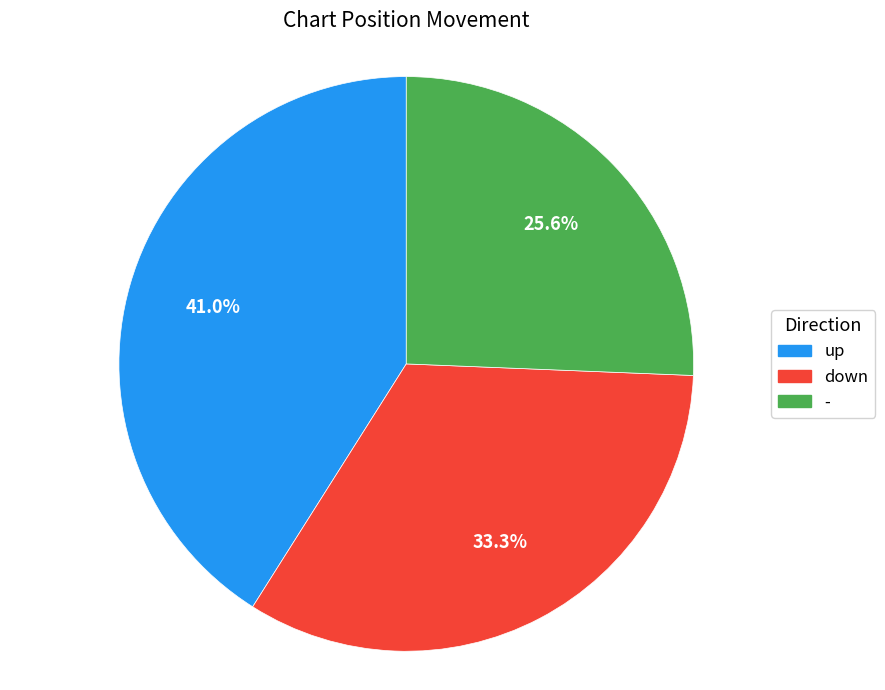

Is it true that - is 6% of the pie?

False